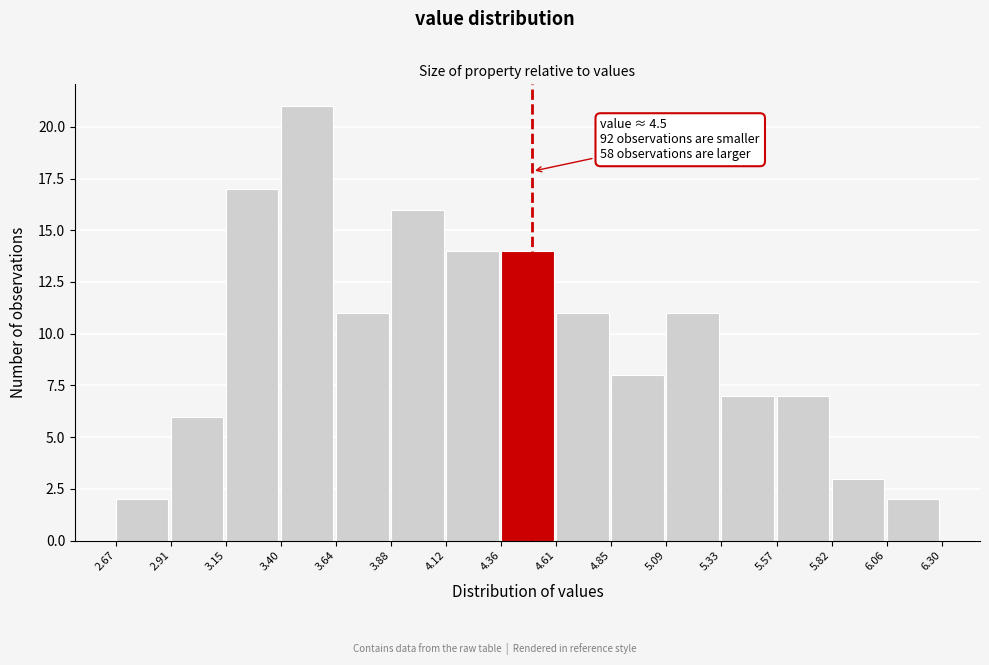

Over which range of the x-axis is the bar tallest?

3.40 to 3.64